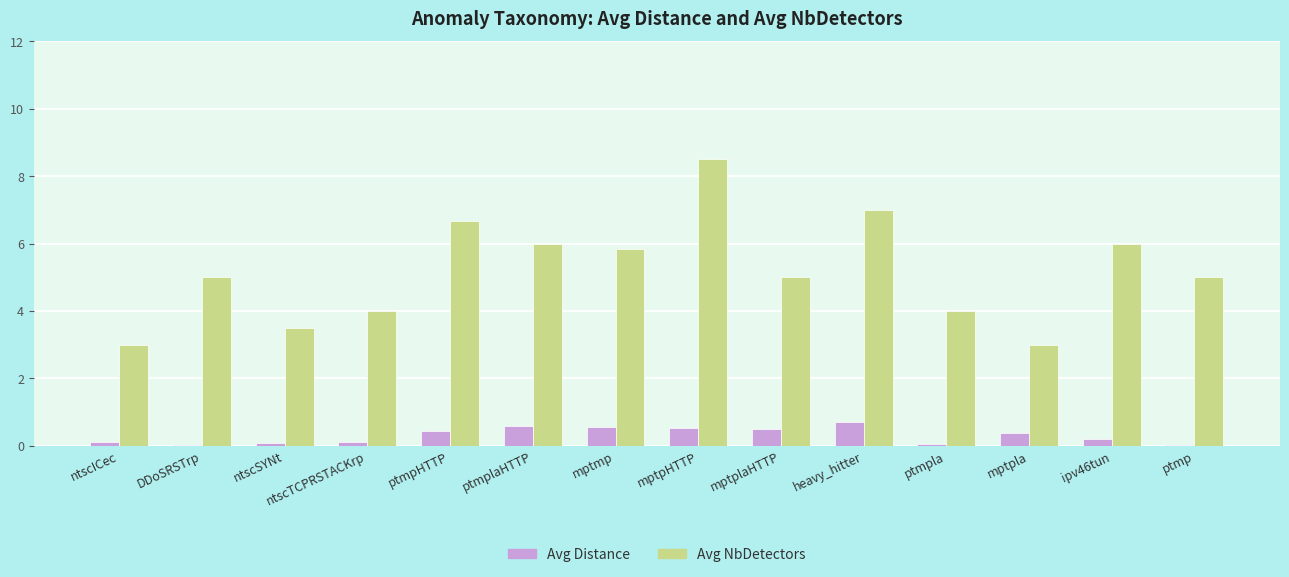

Does the chart contain stacked bars?

No